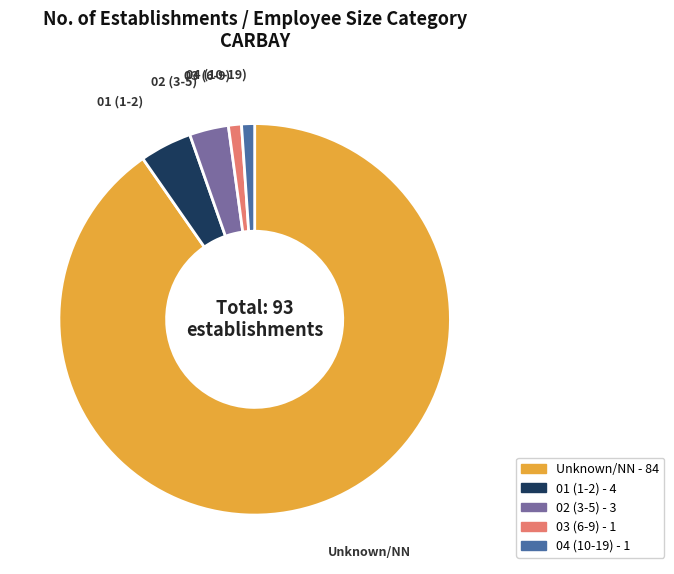

Does any single category account for the majority?

Yes